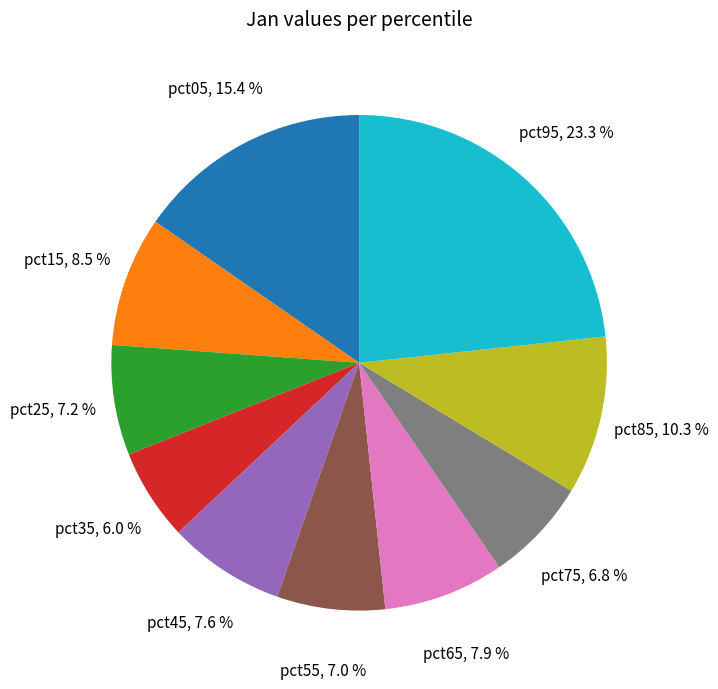

To the nearest percent, what is the difference between the largest and smallest slice percentages?

17%